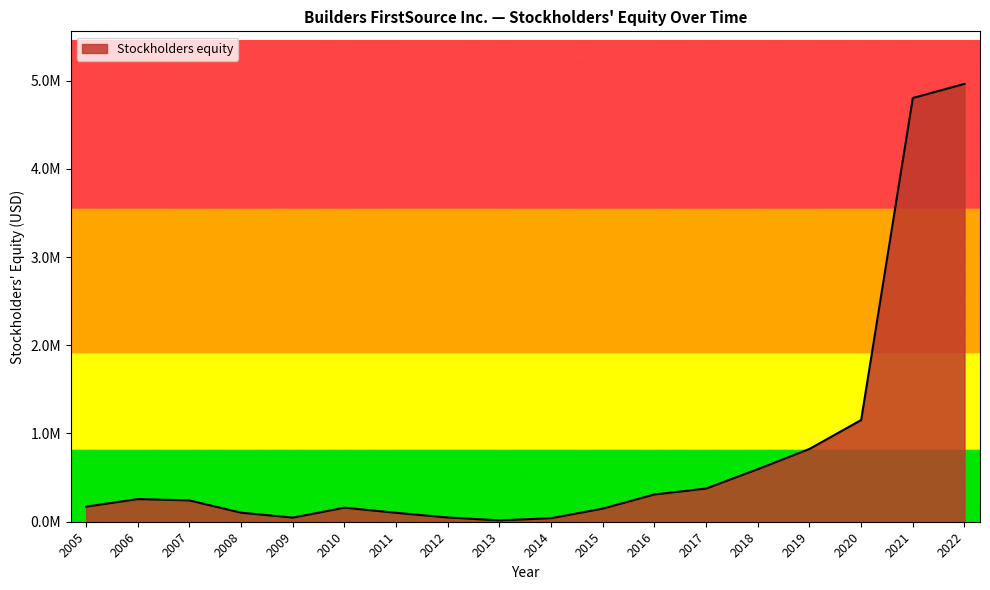

Is this an area chart (filled region under the line)?

Yes